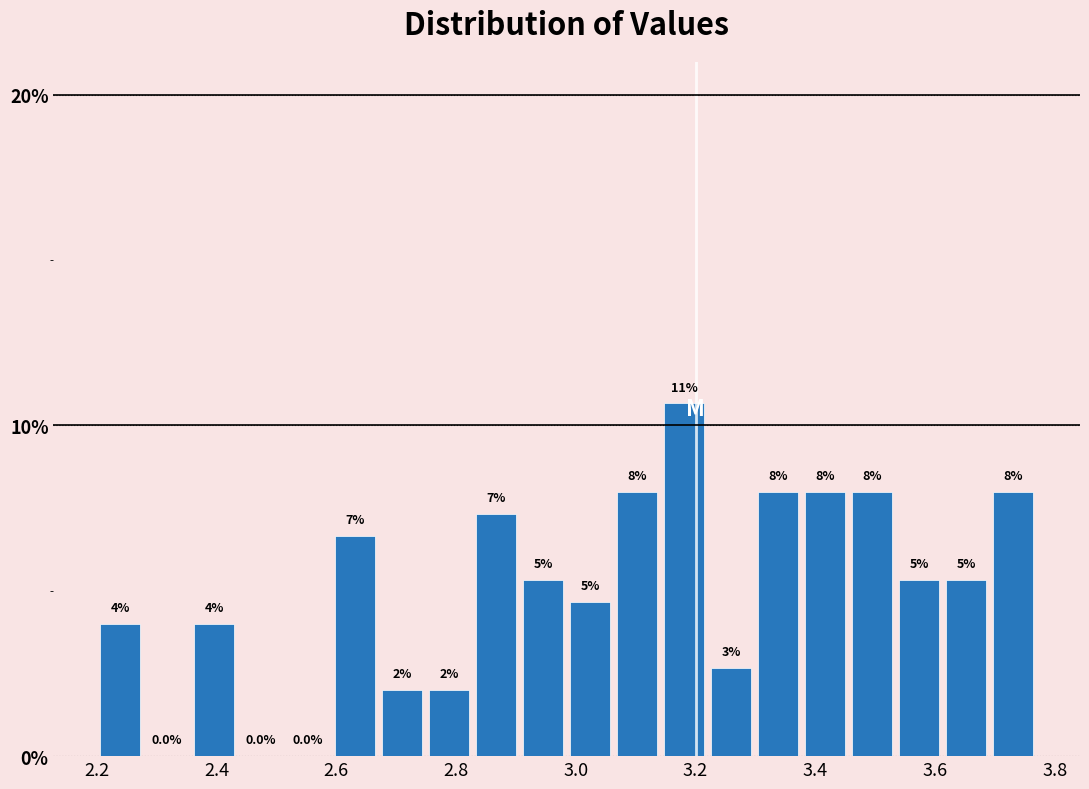

Read against the x-axis, roughly where is the centre of the tallest bar?

3.18